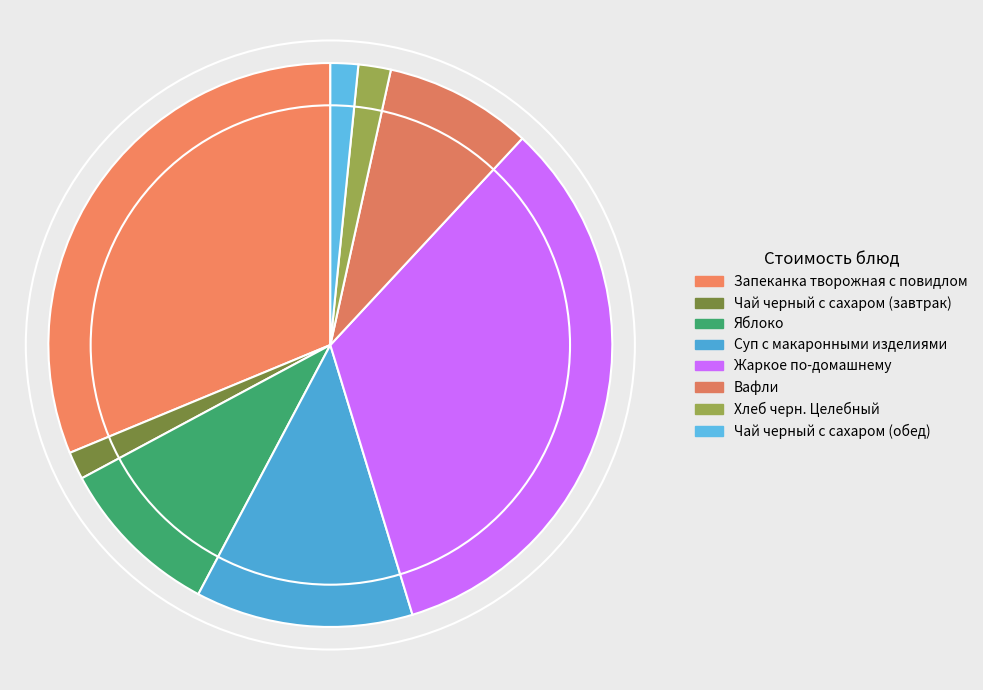

How many segments does this pie chart have?

8